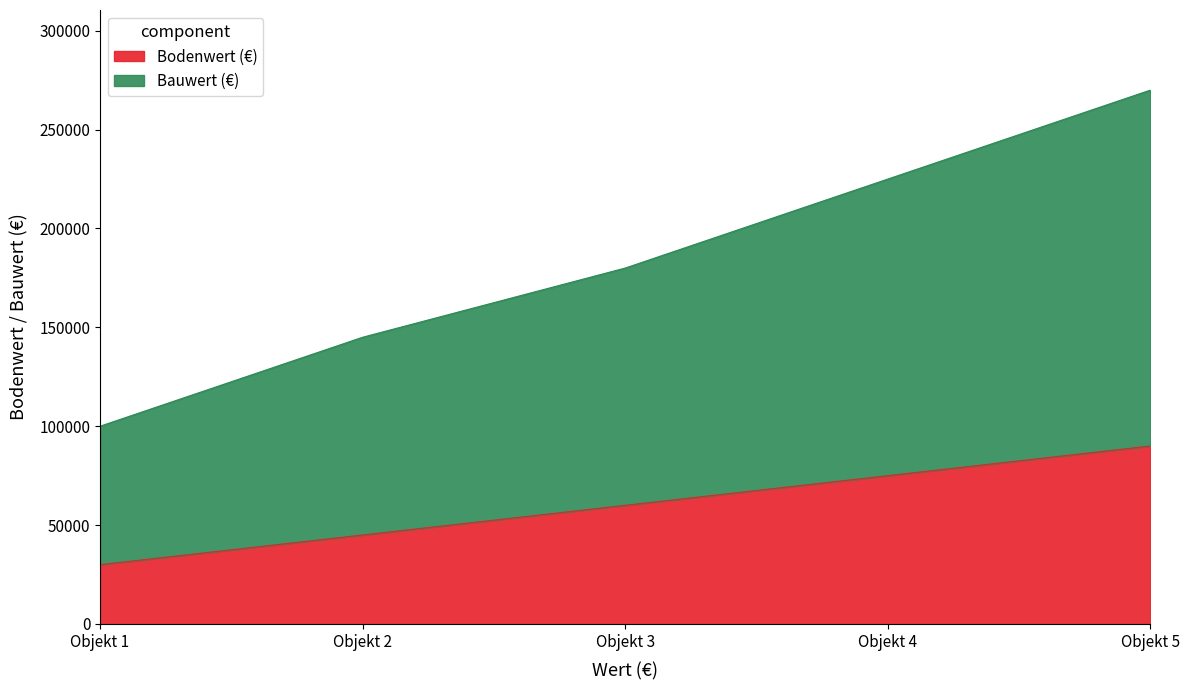

True or false: Bodenwert (€) and Bauwert (€) cross at least once.

False